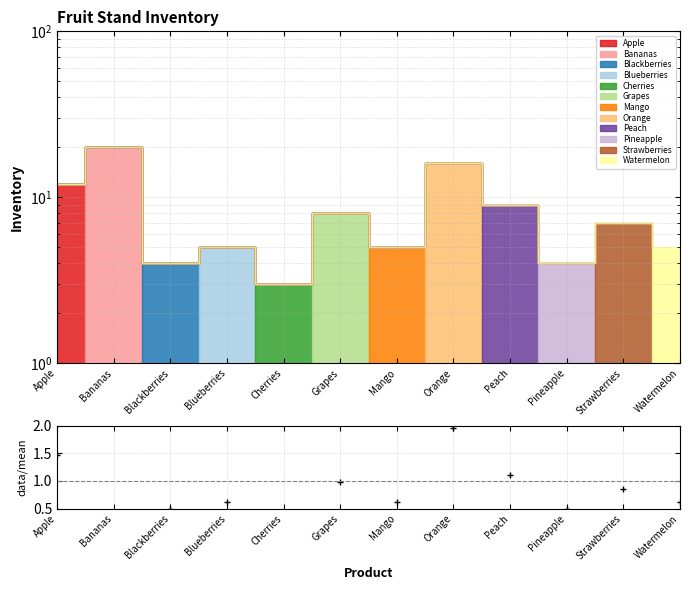

What is the label of the 11th point from the right?

Bananas